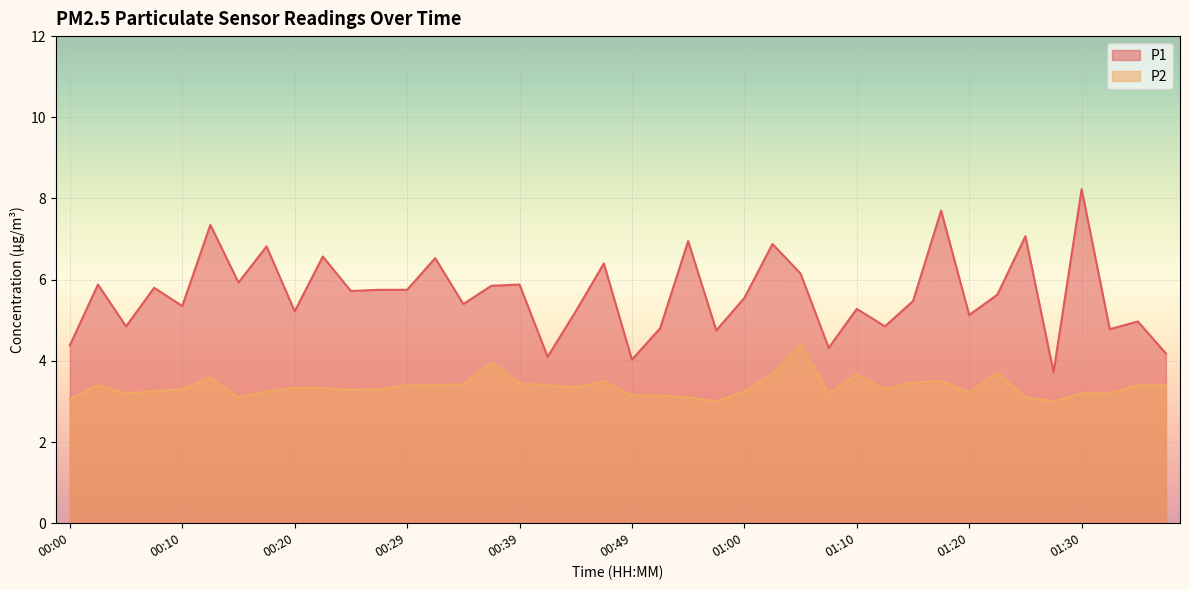

At which category does P2 reach its first local peak?

00:02